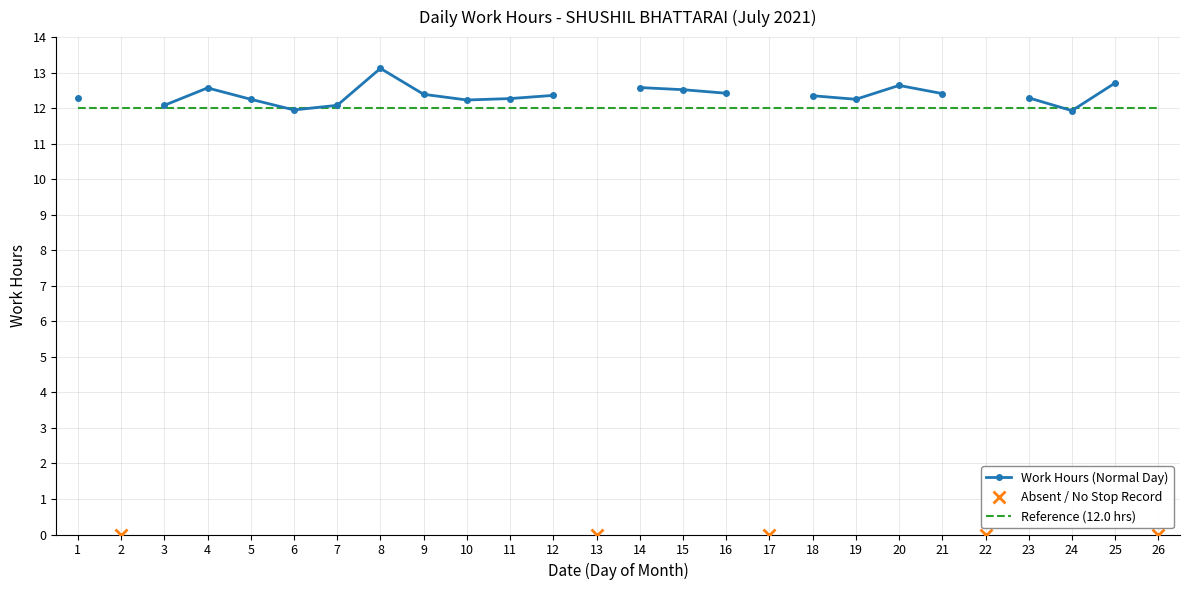

True or false: Absent / No Stop Record has a value of nan at 17.

False